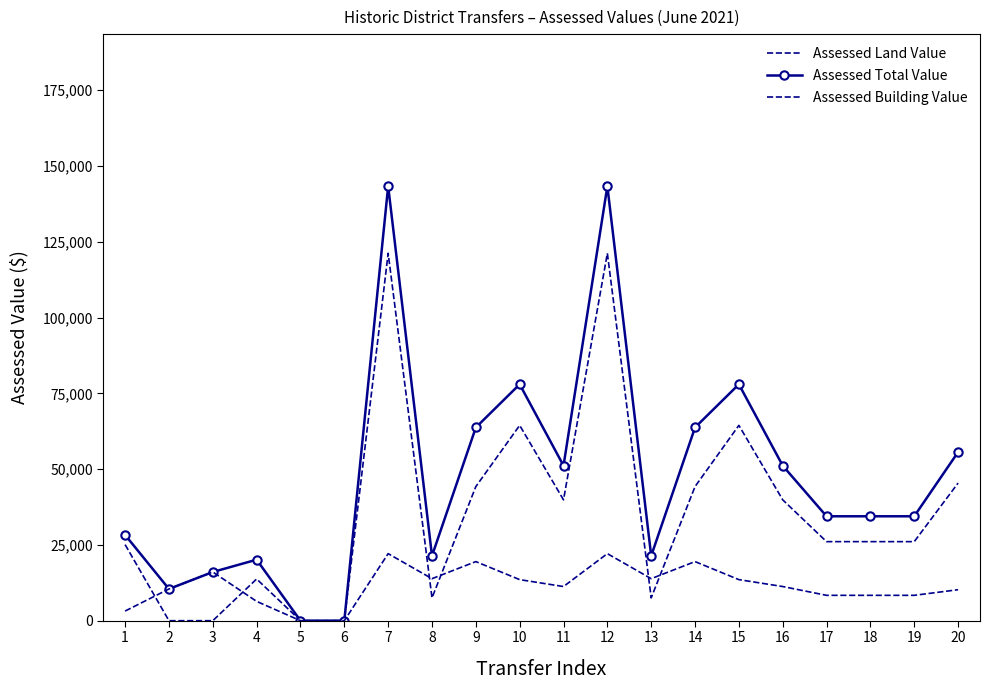

What is the total value across all series at 8?

42770